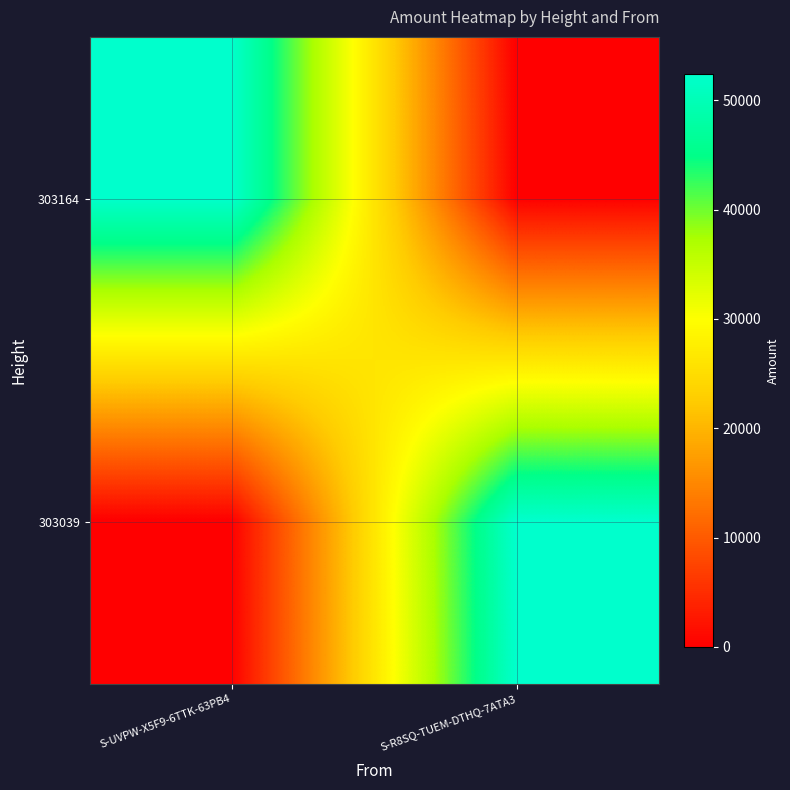

Rank the series by their average value, from lowest to highest.

303164, 303039